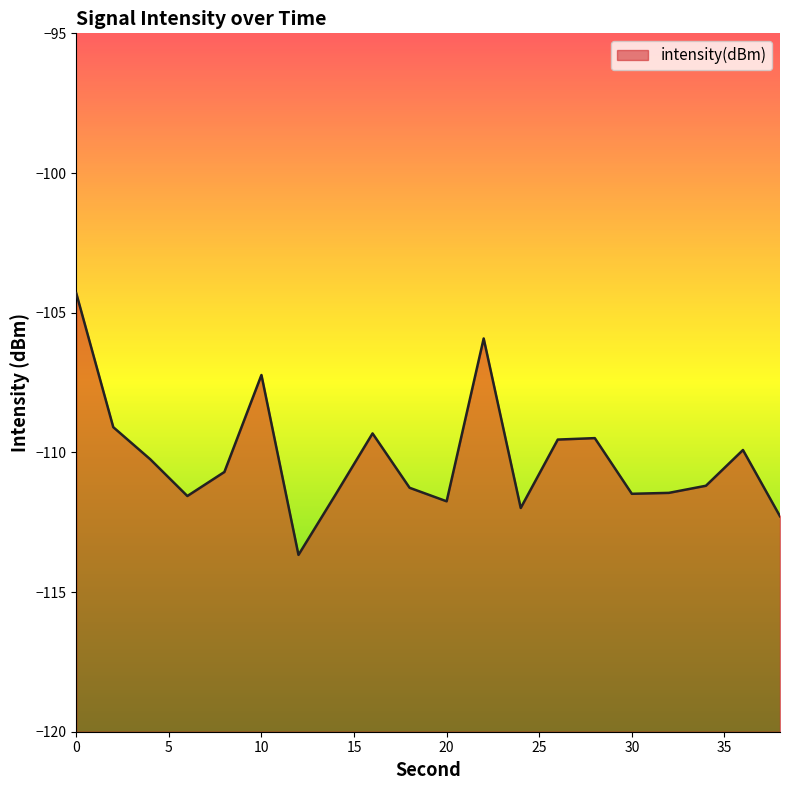

What is the sum of all values?

-2203.9